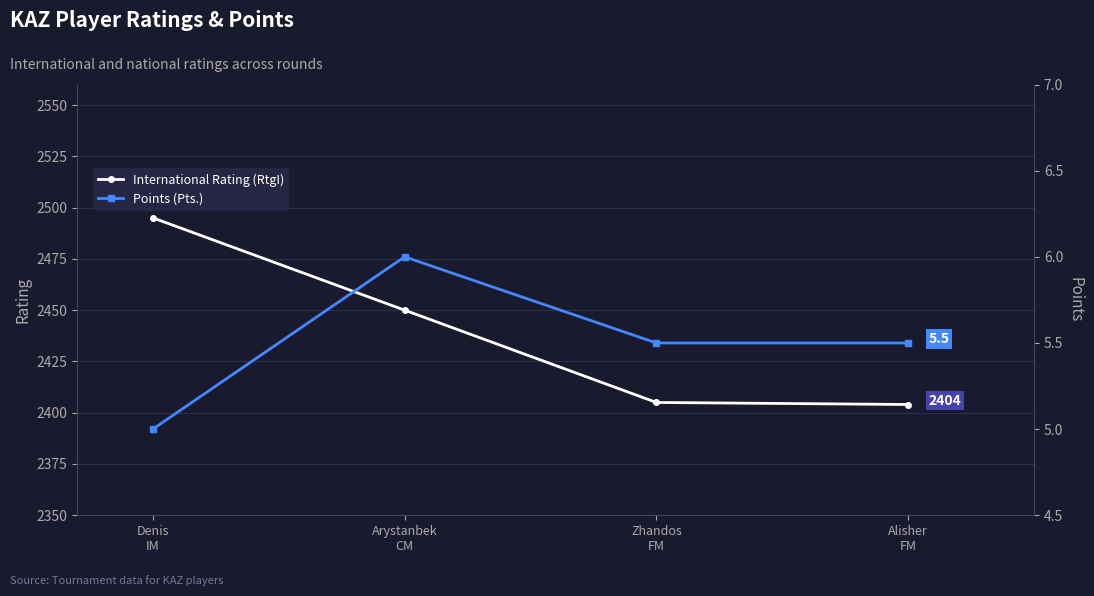

True or false: International Rating (RtgI) and Points (Pts.) intersect in this chart.

False